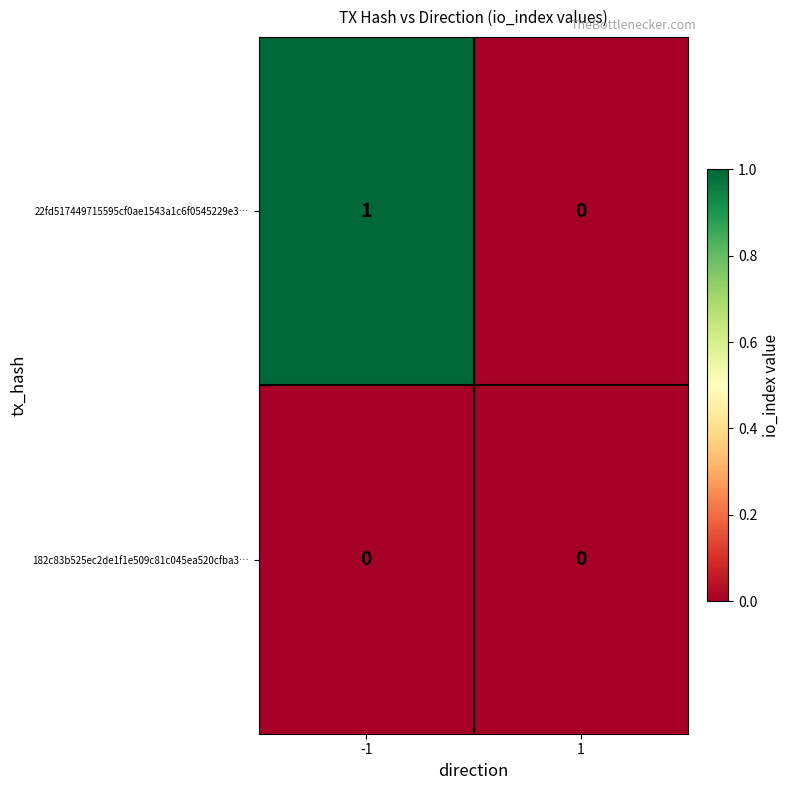

Reading right to left, what are all the values shown in this chart?

22fd517449715595cf0ae1543a1c6f0545229e3…: 0	1
182c83b525ec2de1f1e509c81c045ea520cfba3…: 0	0